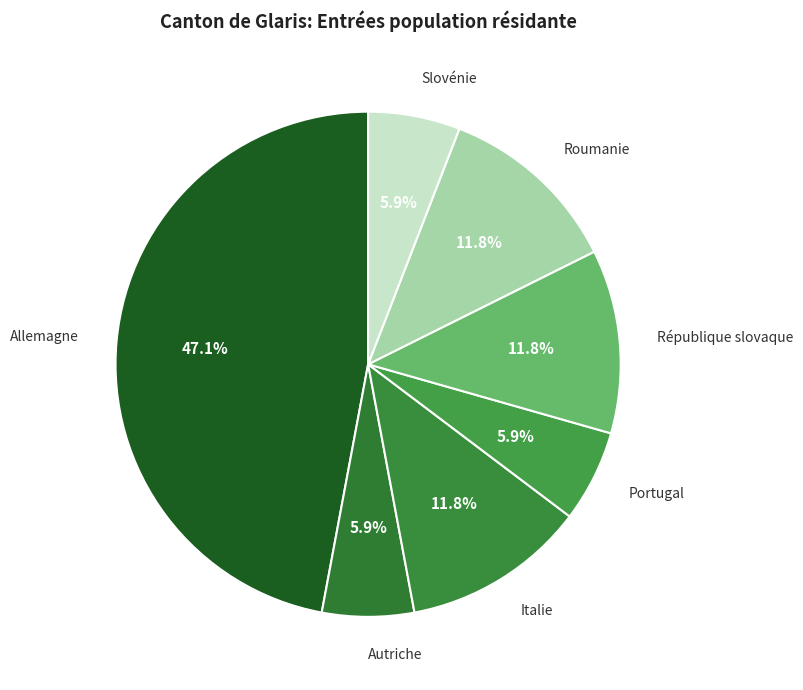

The Allemagne slice represents 56% of the pie. True or false?

False